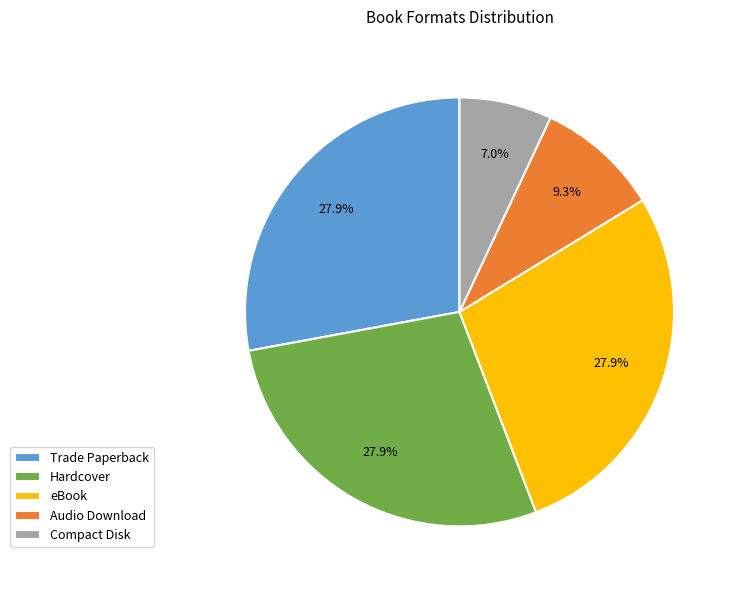

Do eBook and Compact Disk together represent more than half of the pie?

No